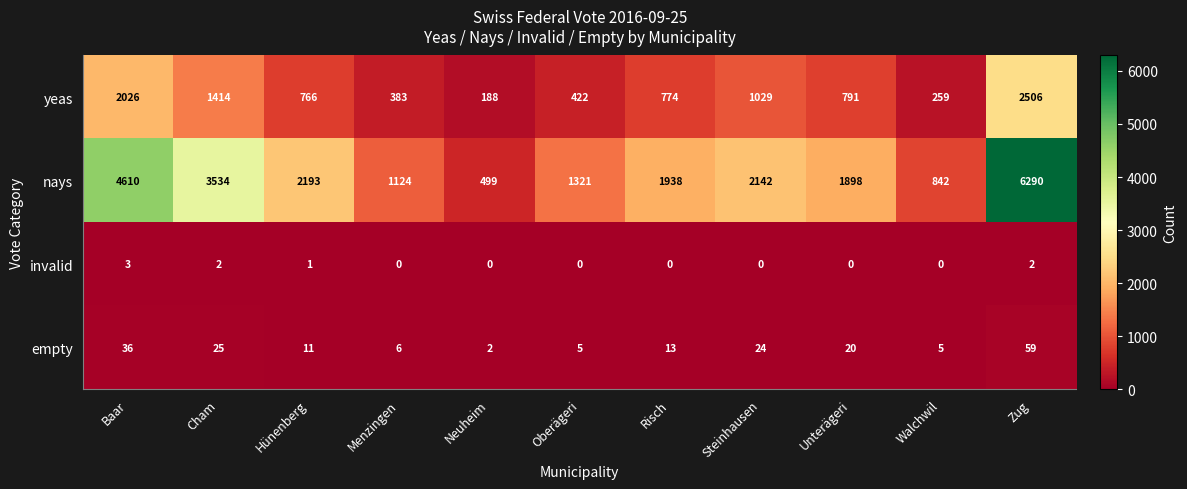

At which label does nays first exceed 1938?

Baar